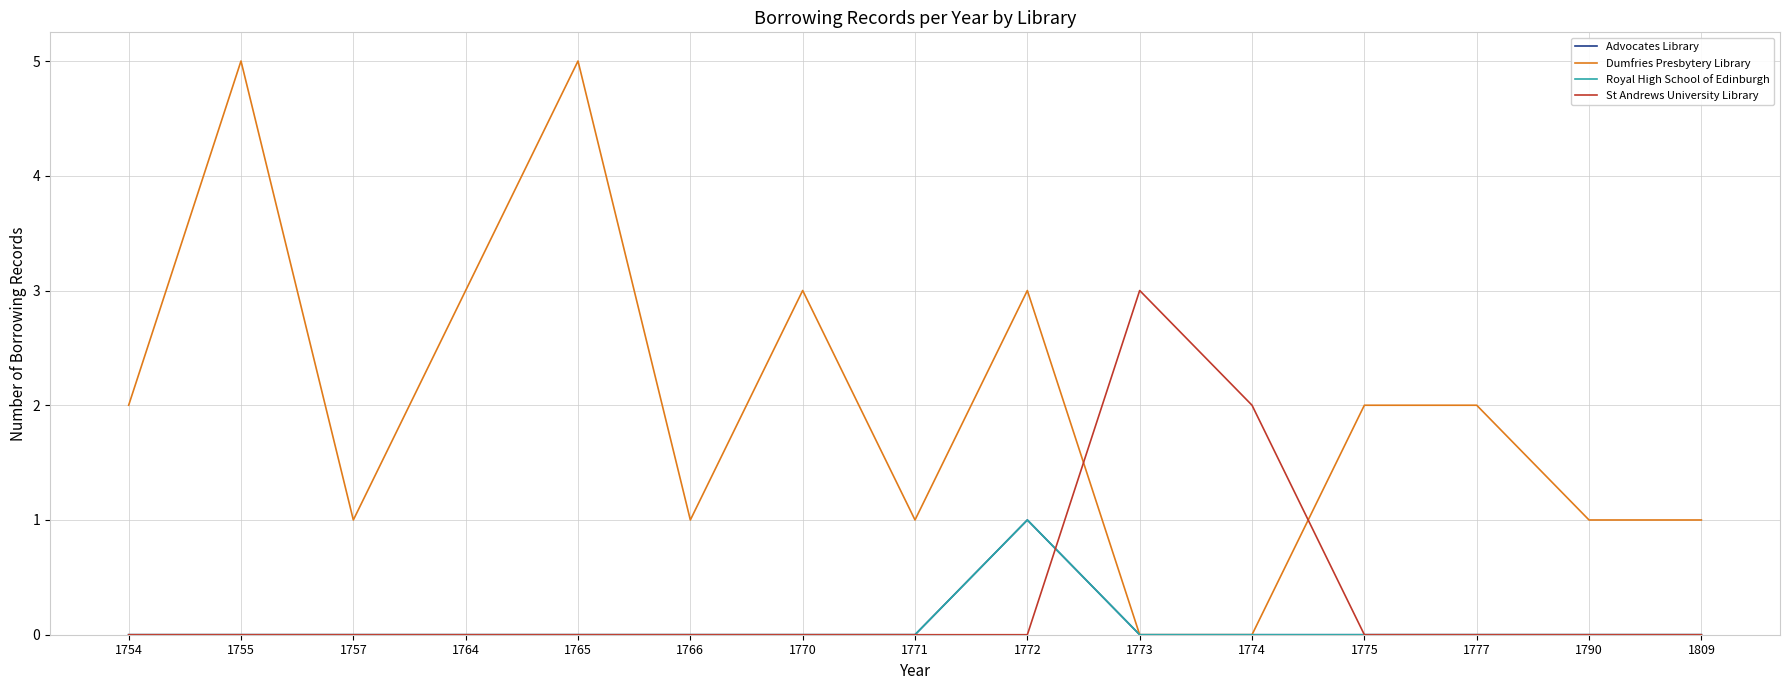

What is the value of the St Andrews University Library point at the 10th from the left?

3